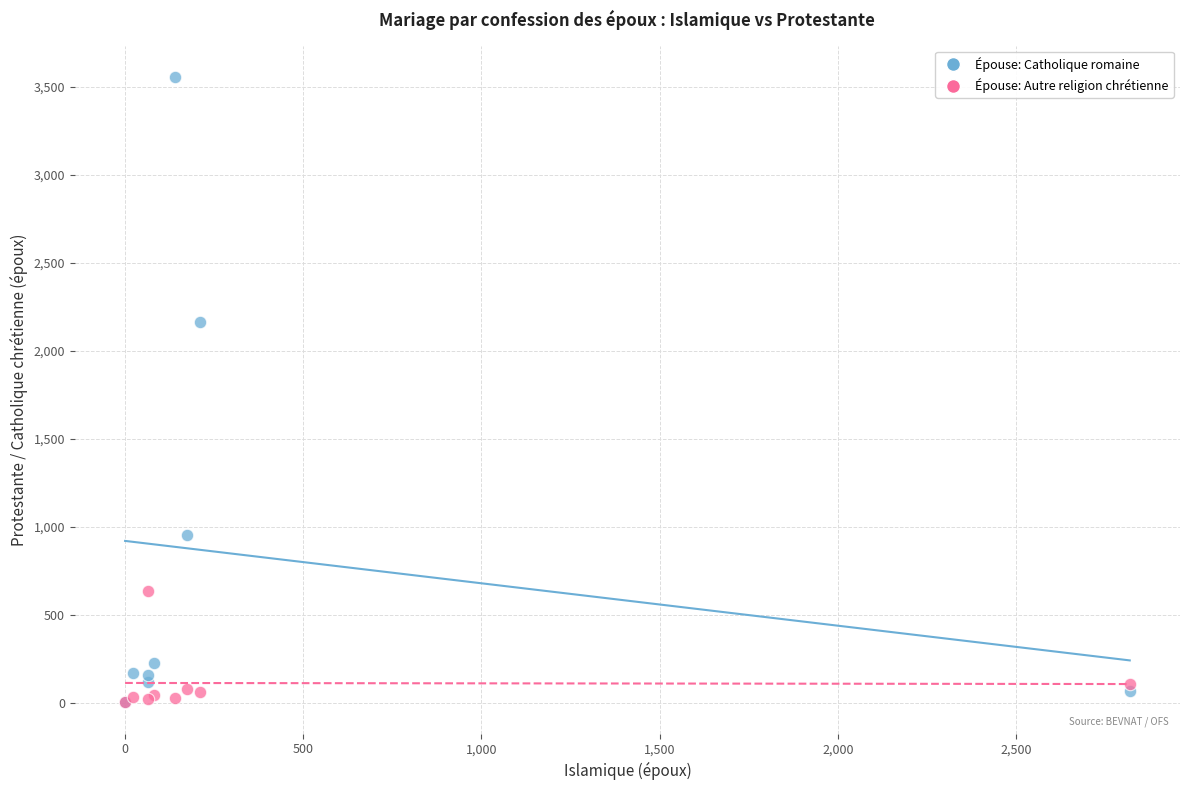

Which series reaches the maximum Y coordinate?

Épouse: Catholique romaine